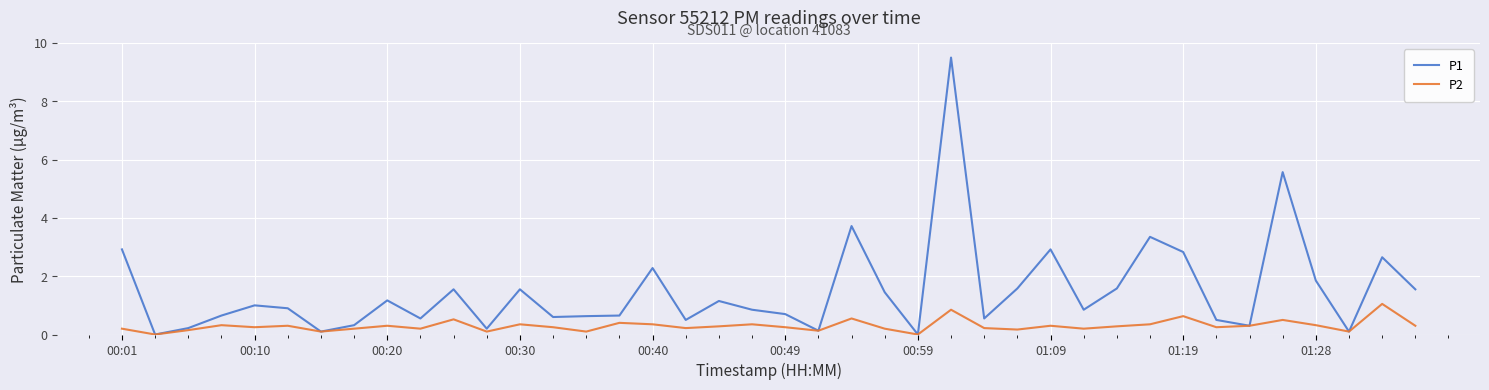

List the series in order of their peak value, highest first.

P1, P2